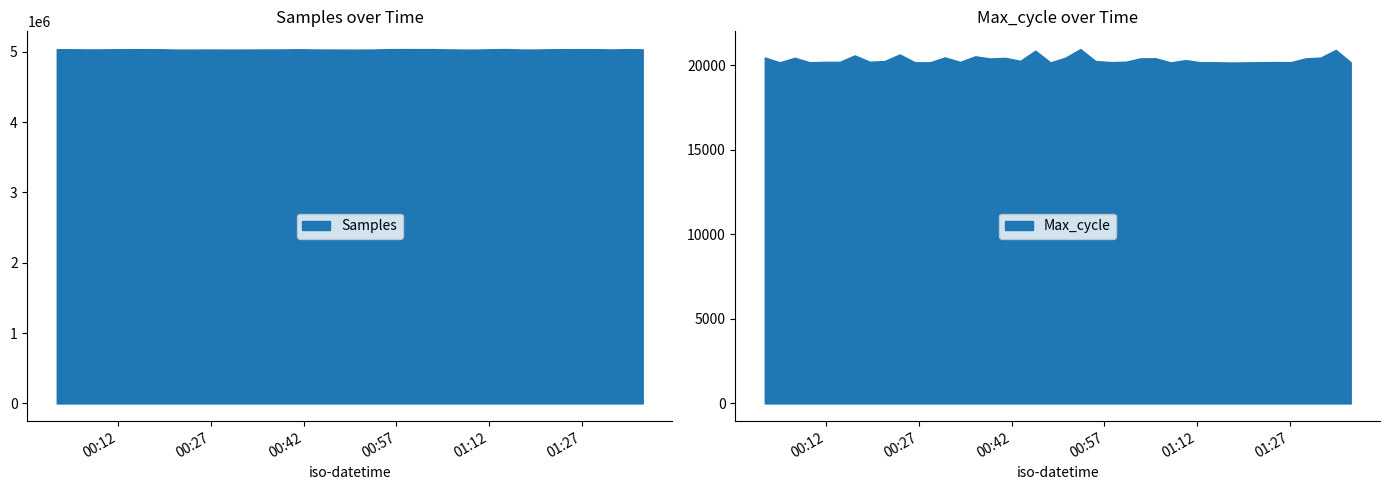

Where is Max_cycle nearest to the value 20560?

2024/02/17 00:16:34